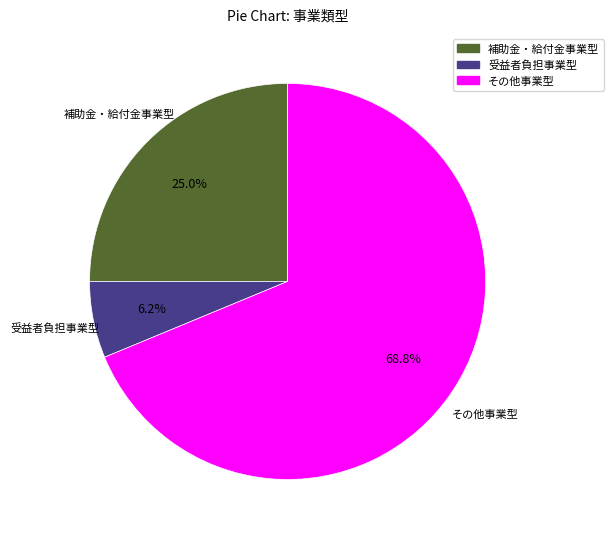

To the nearest percent, what percentage of the pie is 補助金・給付金事業型?

25%